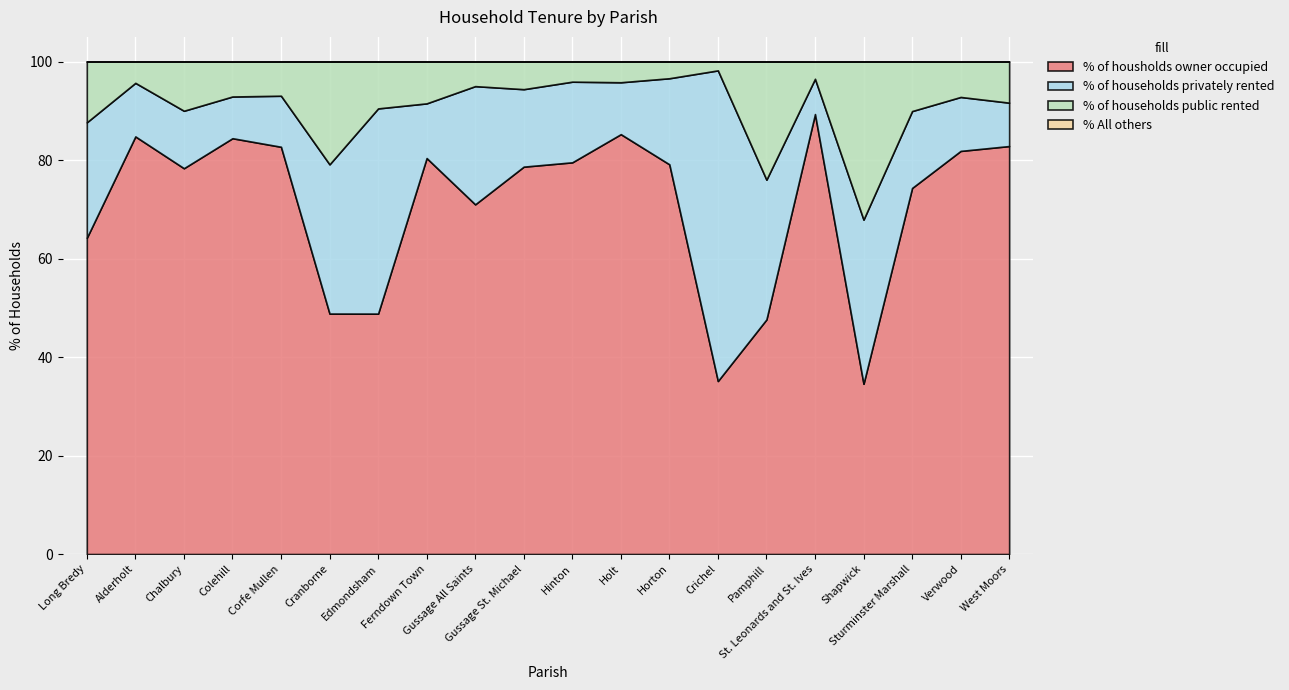

The % of households public rented series shows 2.4 at Ferndown Town. True or false?

False